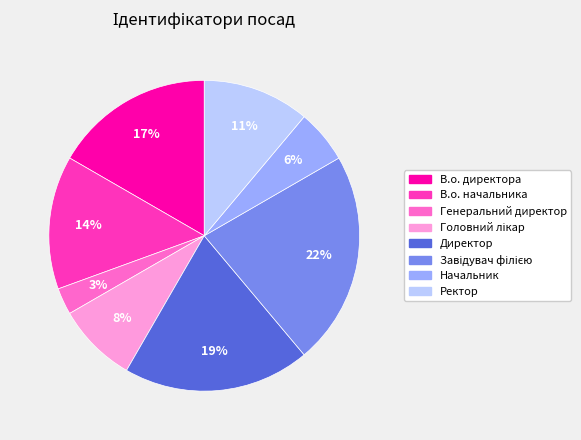

What is the smallest slice in the pie chart?

Генеральний директор